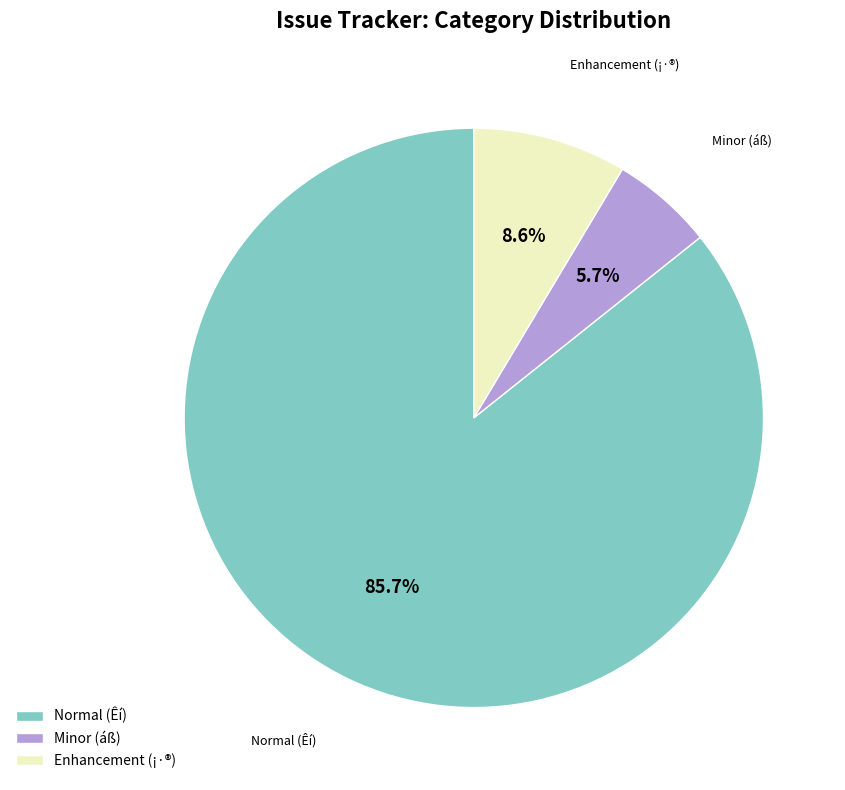

Does Normal (Êí) represent more than half of the total?

Yes